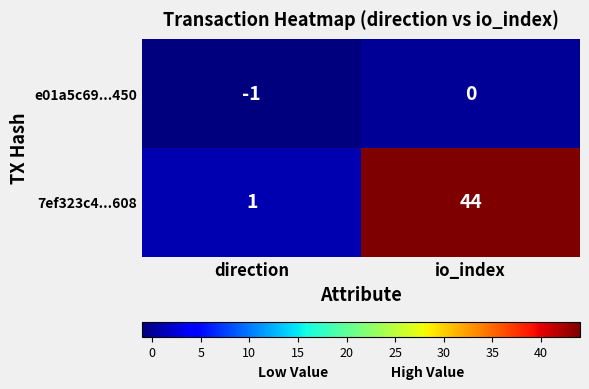

At which label is 7ef323c4...608 closest to 22?

direction